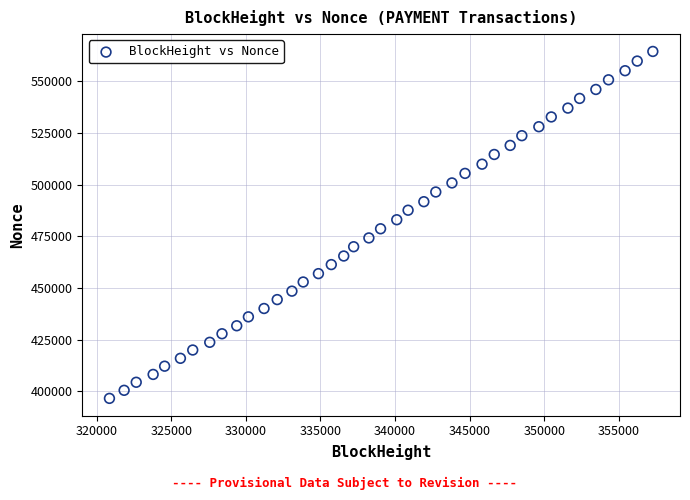

What is the range of Y values (max minus min)?

167943